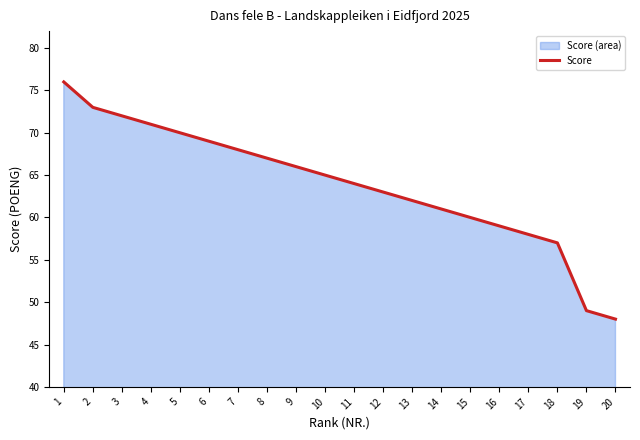

What is the change in value from 7 to 12?

-5